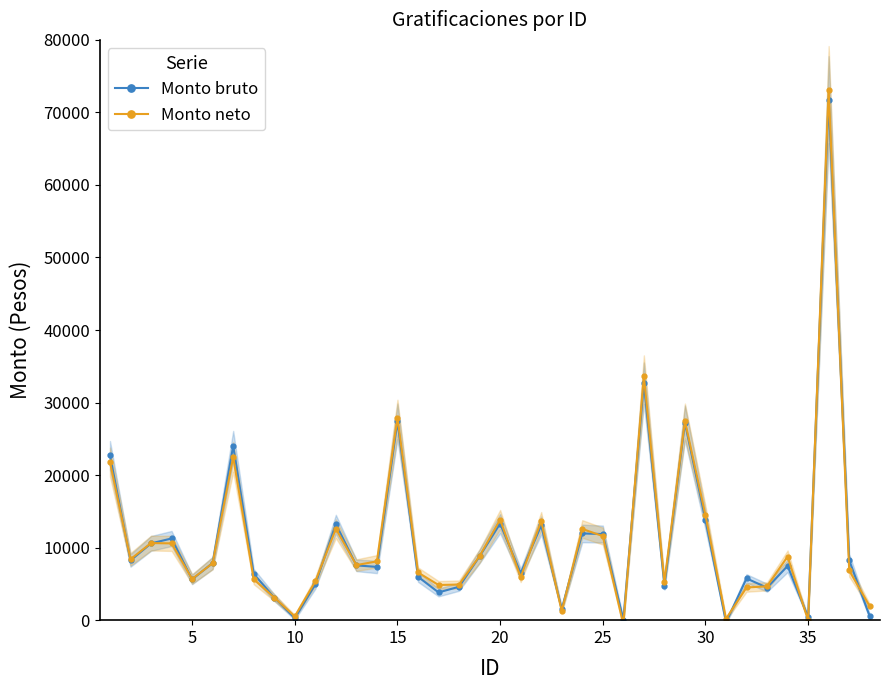

What is the highest value of the Monto bruto series?

71764.6